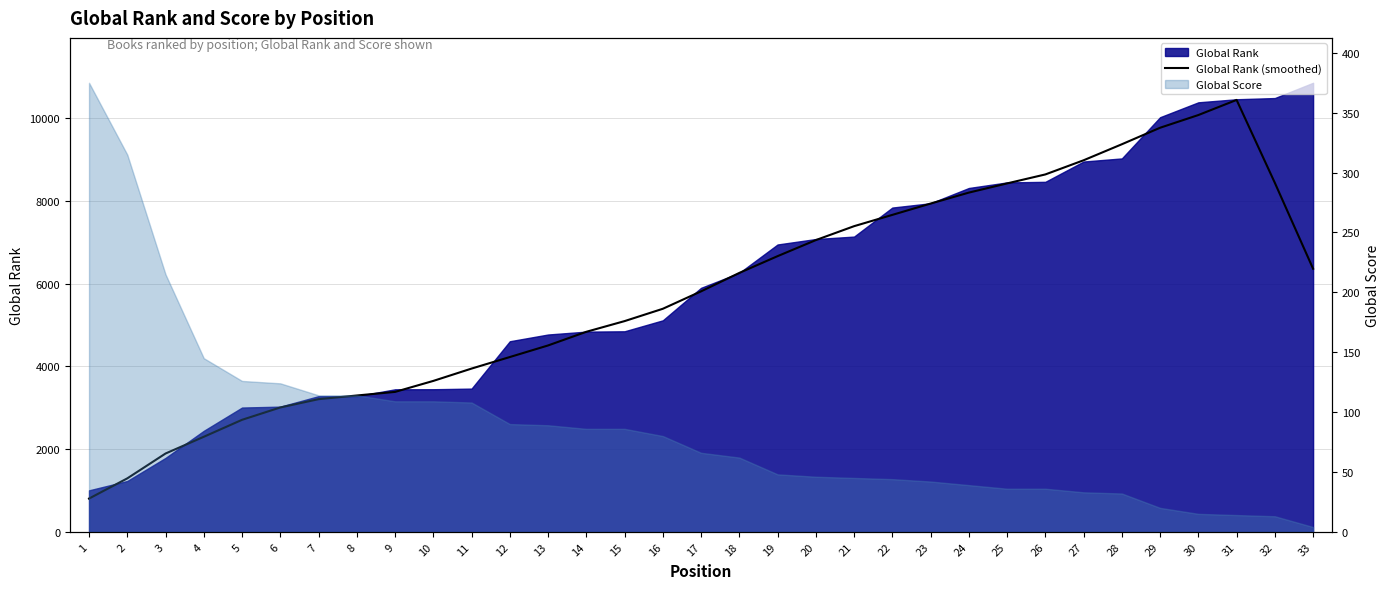

Does the chart display data point markers on the line(s)?

No